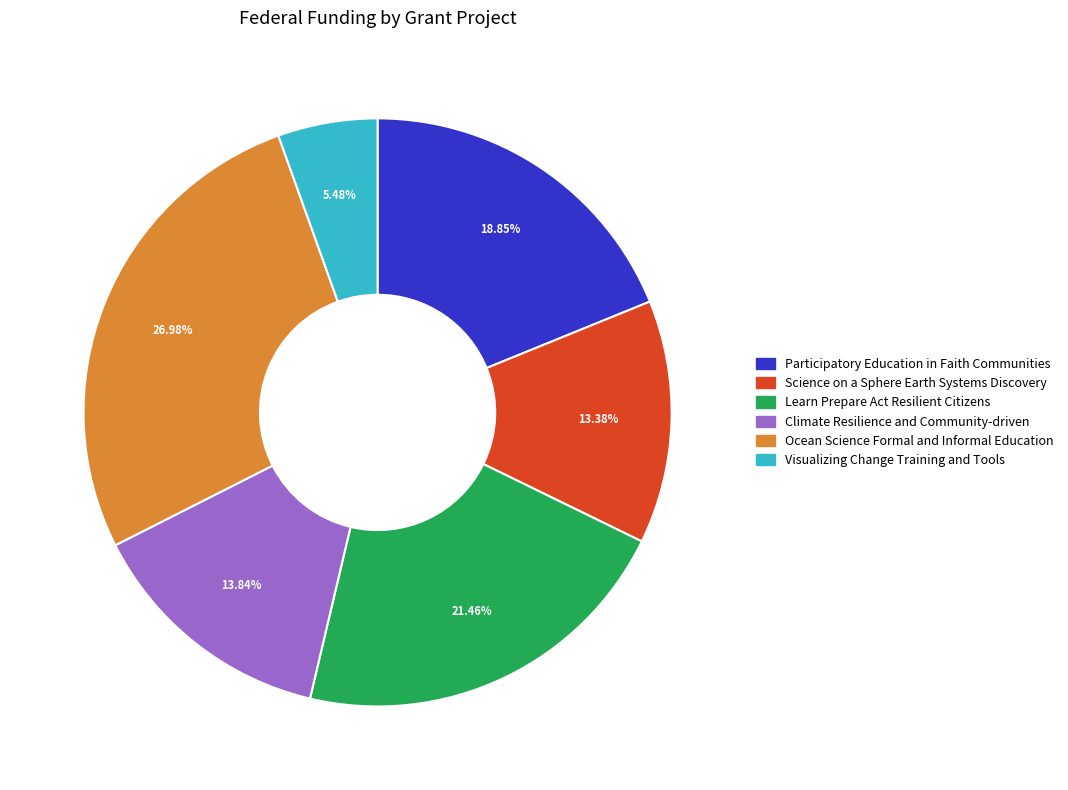

To the nearest percent, what percentage of the pie is Participatory Education in Faith Communities?

19%